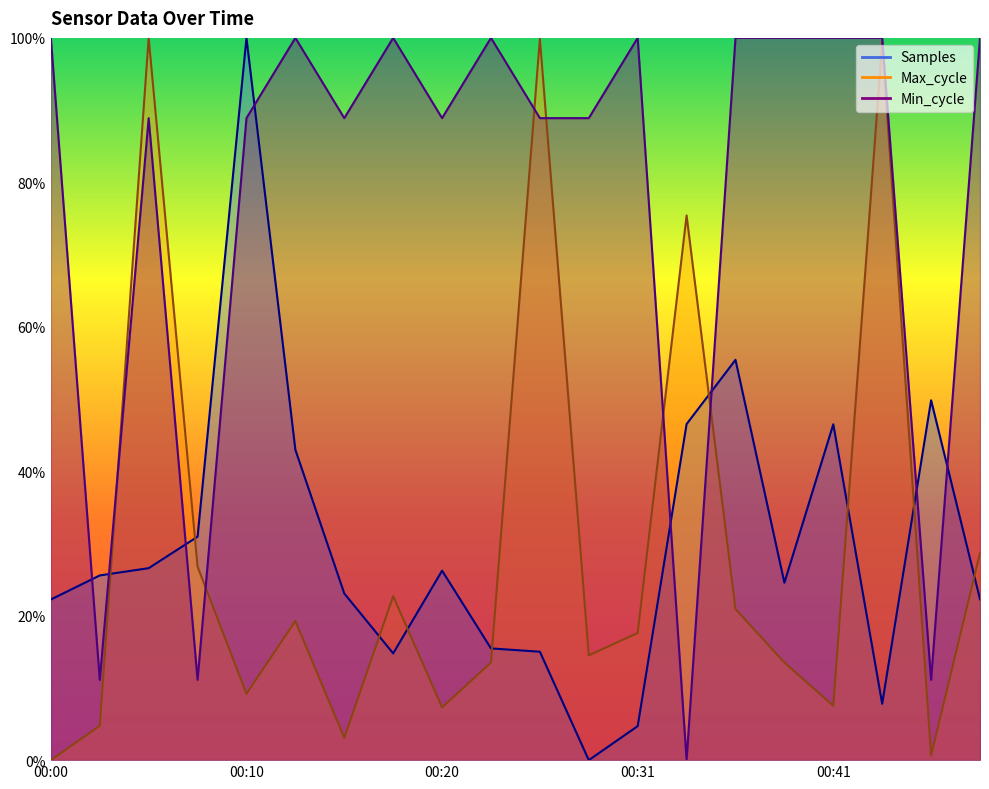

After their last crossing, which series has the higher values: Samples or Max_cycle?

Max_cycle